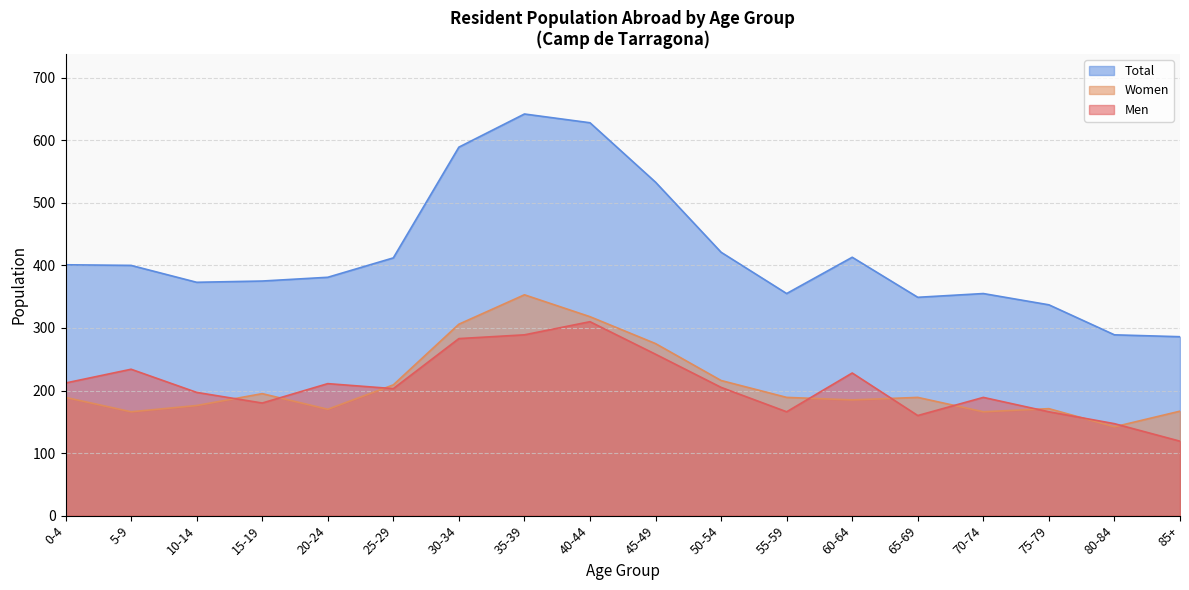

Which label corresponds to the smallest value in the chart?

85+